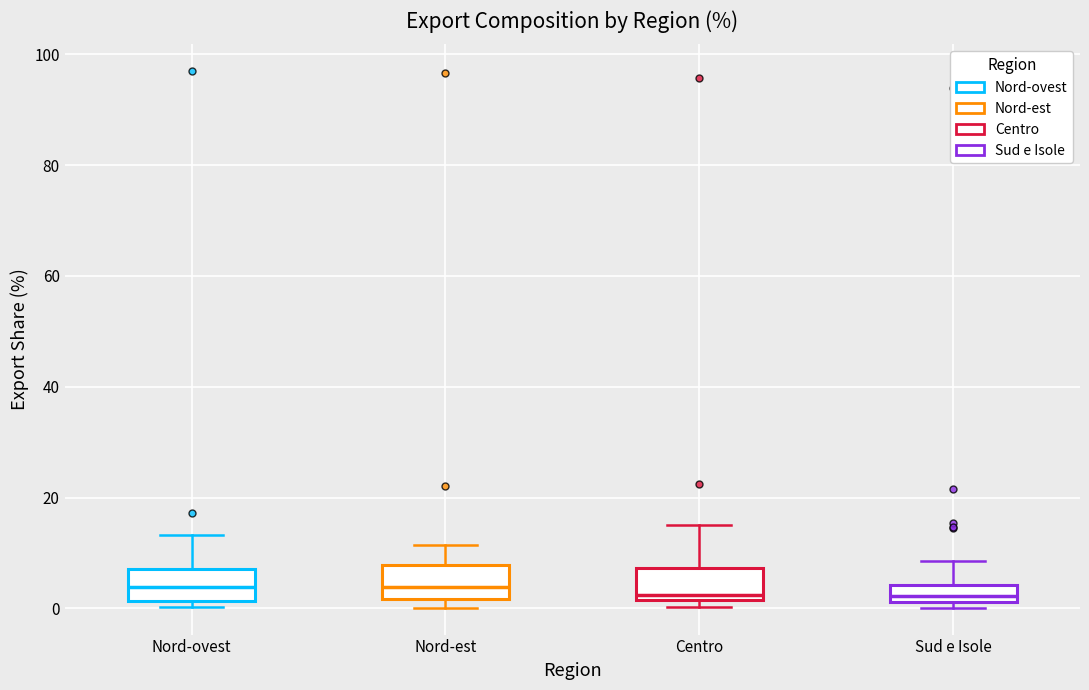

Reading left to right, read every box against the y-axis: the position of its median line, the range the box covers, and the ends of its whiskers. The values are not printed on the chart, so give them approximately, as read against the axis.

Nord-ovest: median 4, box 2 to 8, whiskers 0 to 14
Nord-est: median 4, box 2 to 8, whiskers 0 to 12
Centro: median 2 (just above the box's lower edge), box 2 to 8, whiskers 0 to 16
Sud e Isole: median 2 (inside the box), box 2 to 4, whiskers 0 to 8